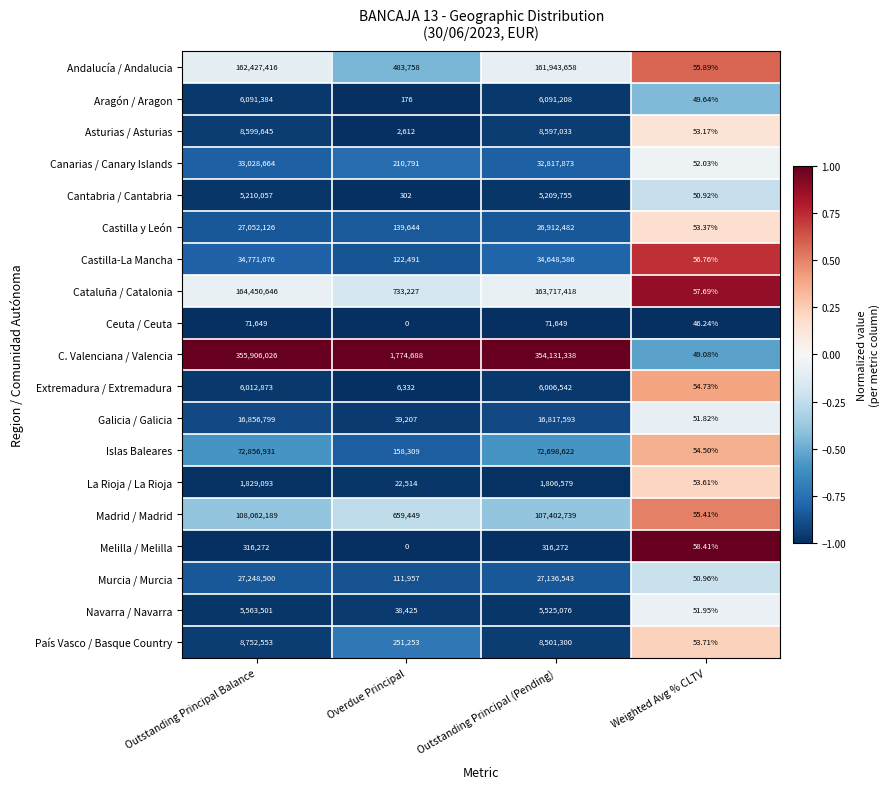

Which label corresponds to the smallest value in the chart?

Overdue Principal